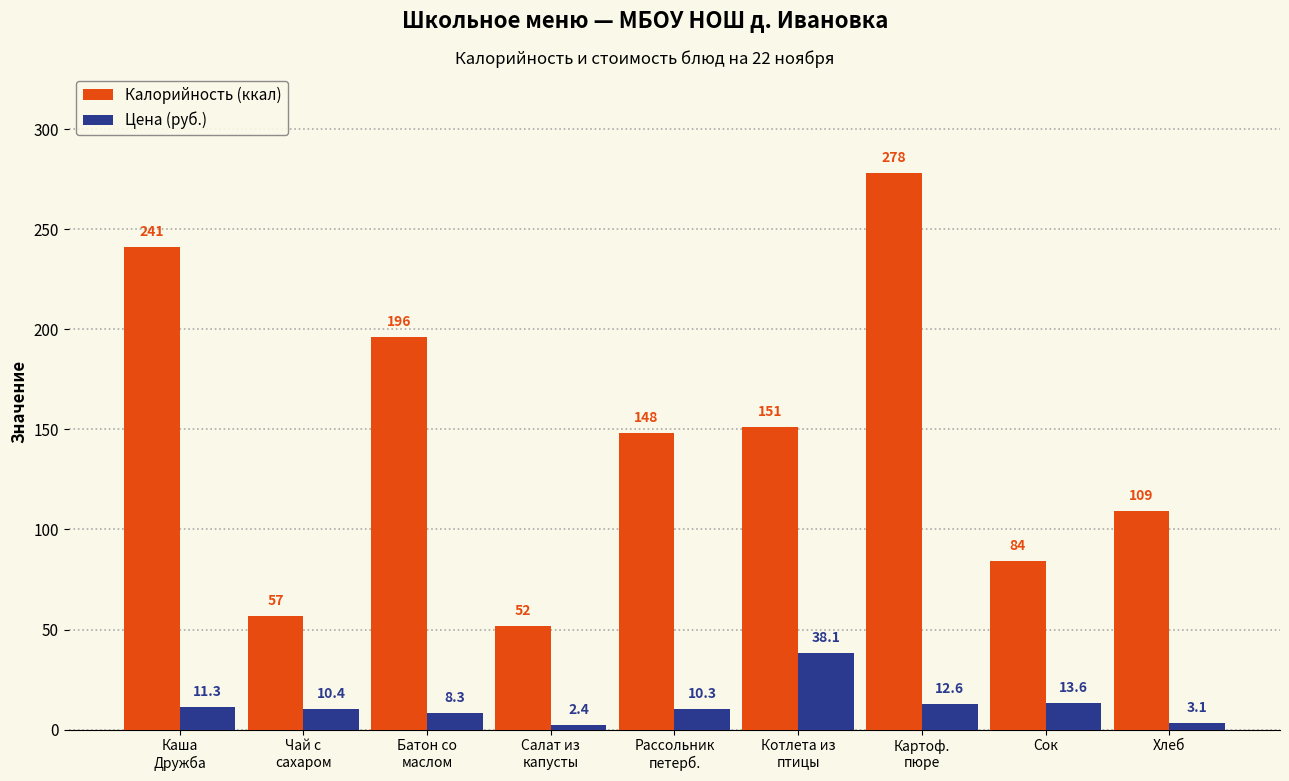

Does the chart contain stacked bars?

No